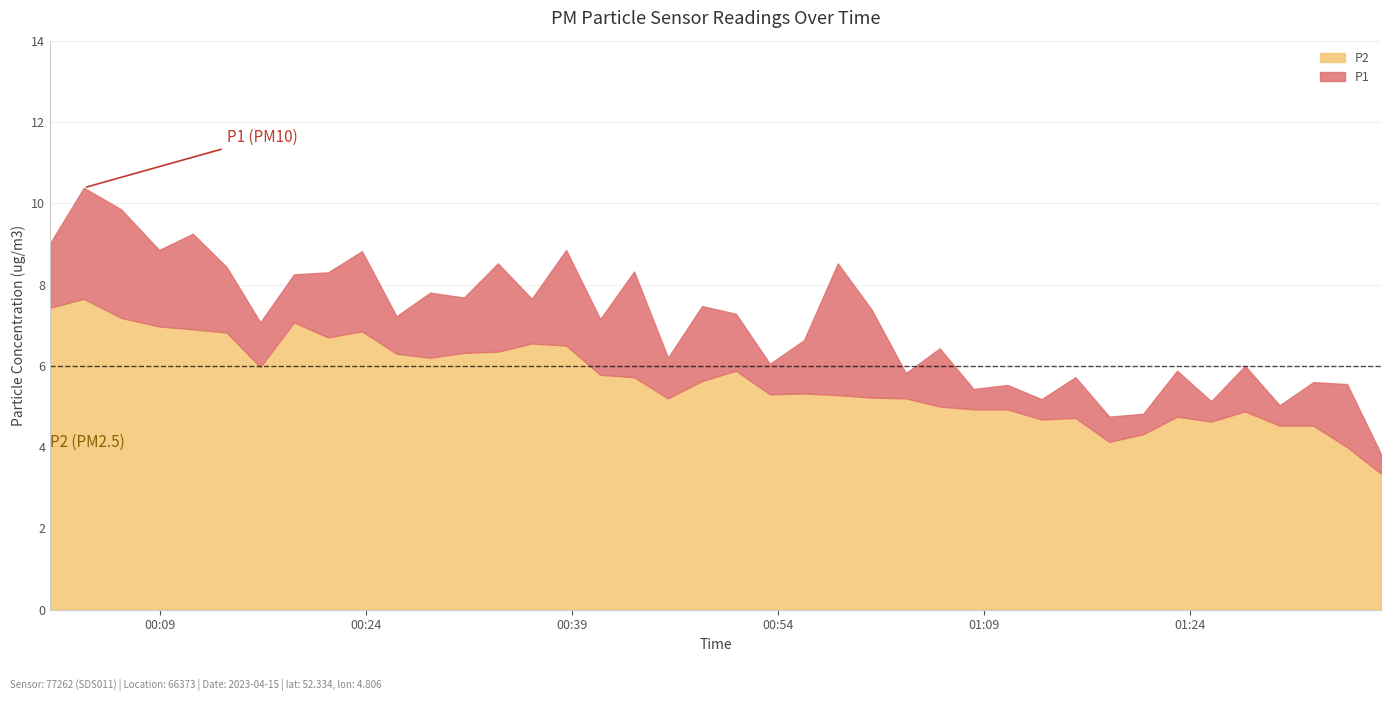

At which label does P2 first exceed 5?

00:01